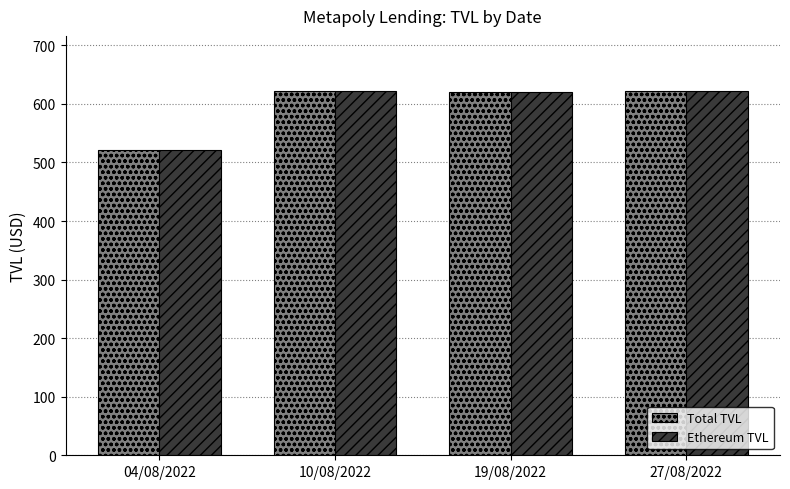

What is the label of the 2nd bar from the right?

19/08/2022